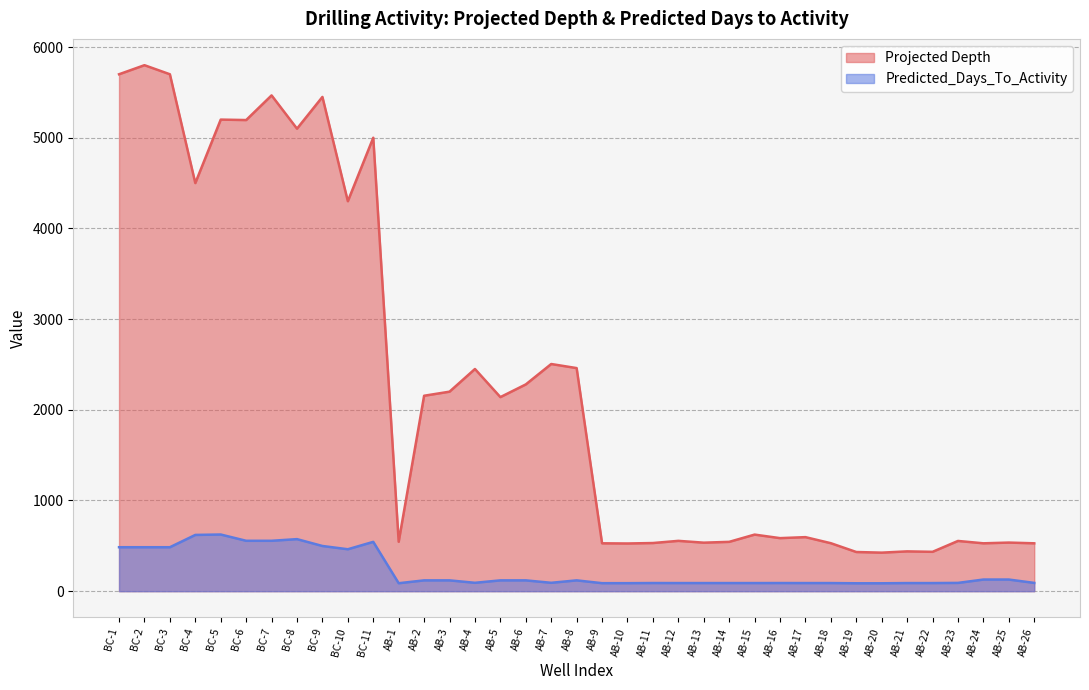

Reading left to right, list all the values displayed in this chart.

Projected Depth: 5700.0	5800.0	5700.0	4500.0	5200.0	5195.0	5467.0	5100.0	5450.0	4300.0	5000.0	545.0	2155.0	2200.0	2450.0	2140.0	2280.0	2505.0	2460.0	528.0	526.0	531.0	555.0	535.0	544.0	624.0	585.0	596.0	529.0	432.0	425.0	439.0	434.0	554.0	528.0	536.0	528.0
Predicted_Days_To_Activity: 484.8	484.8	484.8	620.4	624.9	555.7	555.7	574.0	498.4	462.4	543.9	87.8	119.3	119.3	92.5	119.3	119.3	92.5	119.3	88.4	88.4	90.0	89.5	89.5	89.5	89.5	90.0	89.5	89.5	87.2	87.2	89.5	89.5	91.4	128.4	128.4	91.4